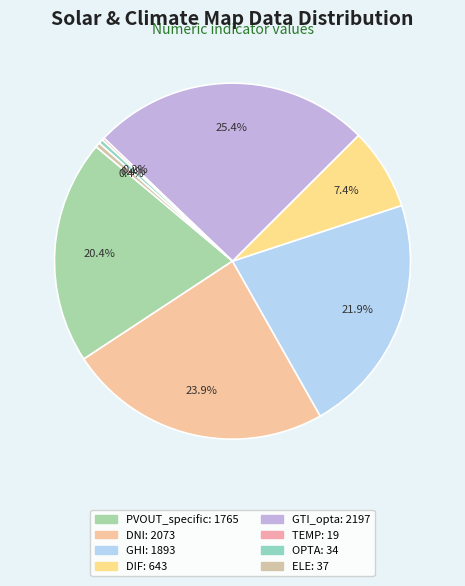

To the nearest percent, what is the difference between the PVOUT_specific and DNI slice percentages?

4%